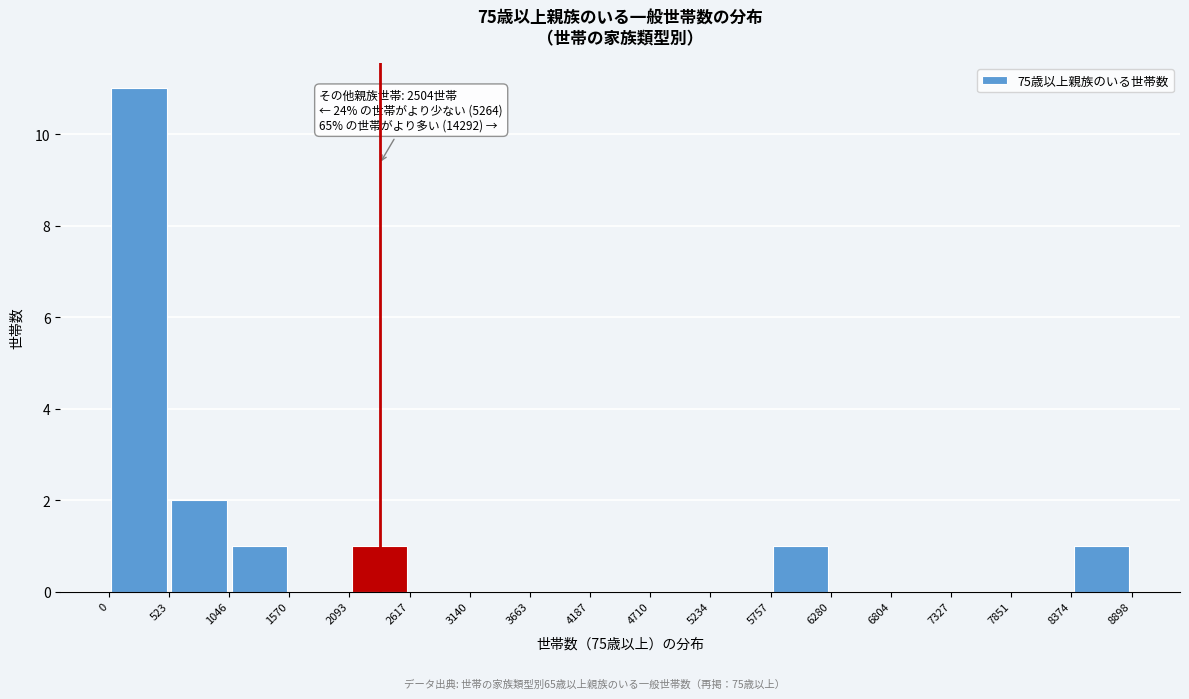

Which range on the x-axis has the tallest bar?

0 to 523